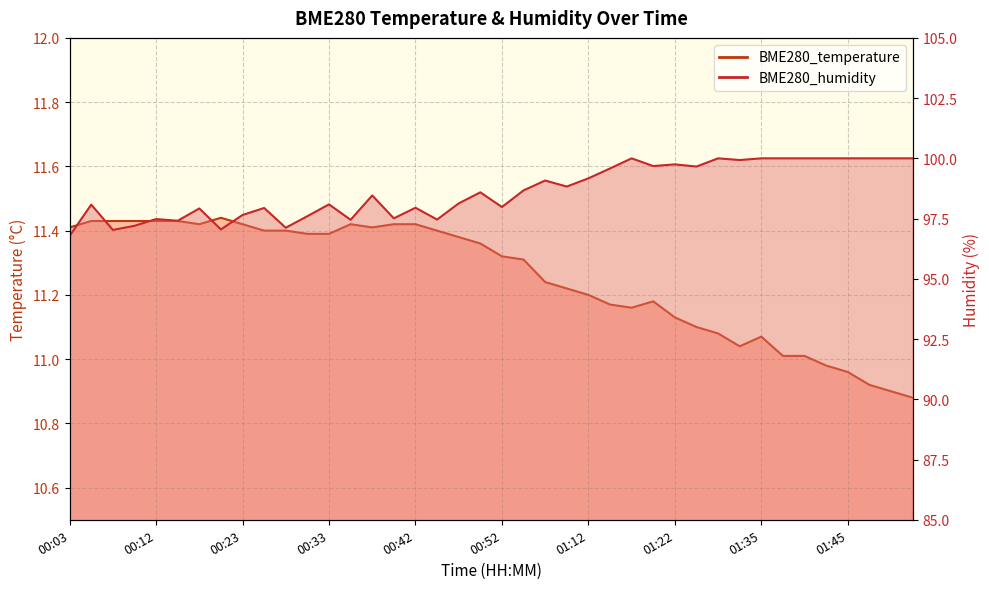

At which label does BME280_temperature first exceed 11?

00:03